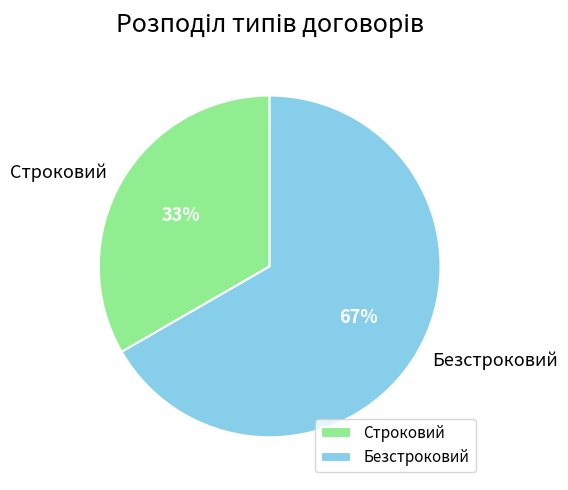

Count the number of slices in the pie.

2